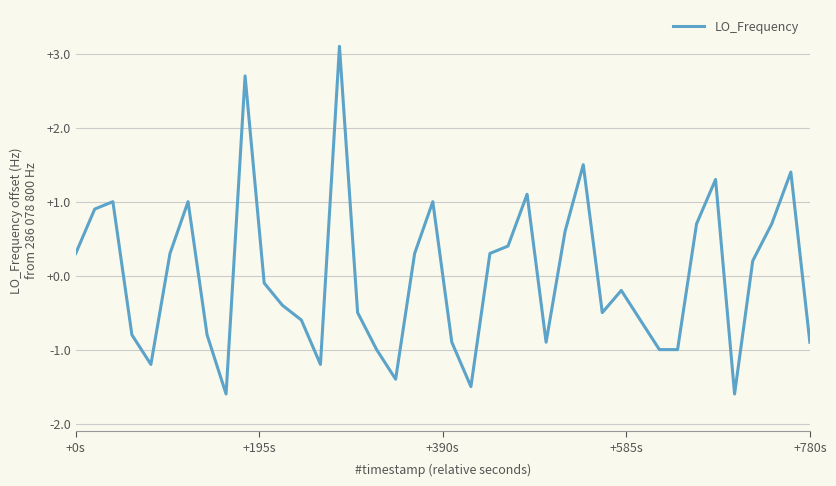

What is the difference between the maximum and minimum values?

4.7